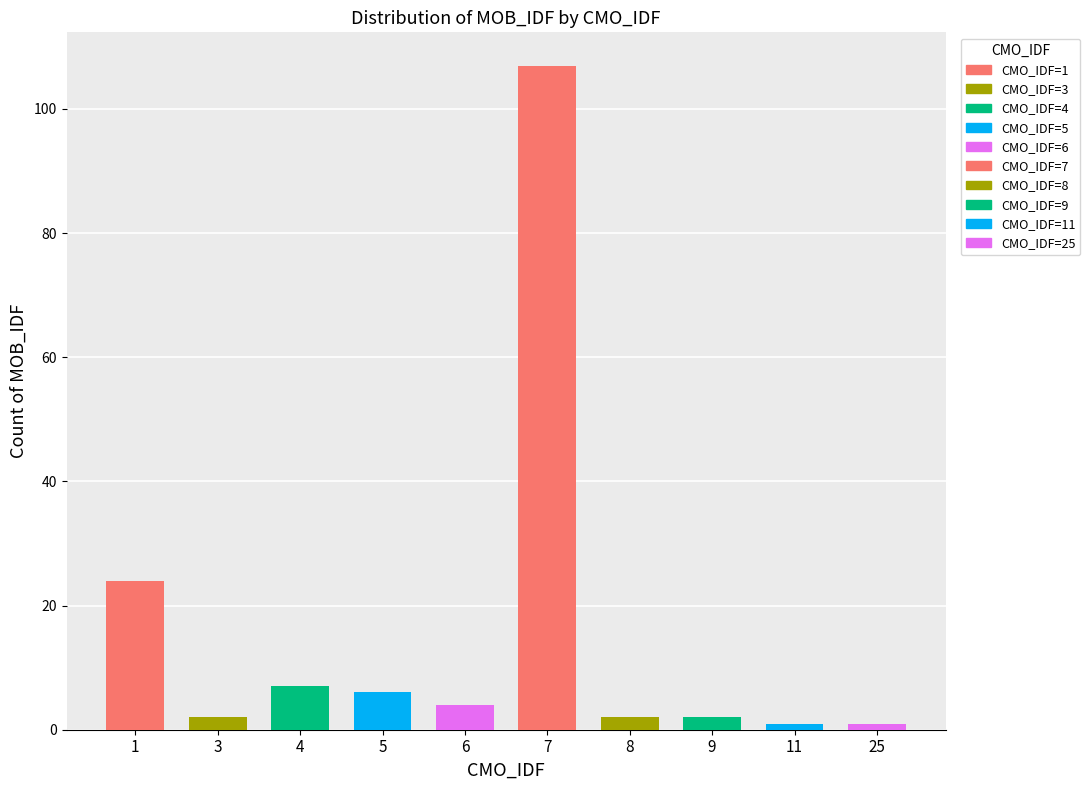

The chart shows a value of 2 at 4. True or false?

False